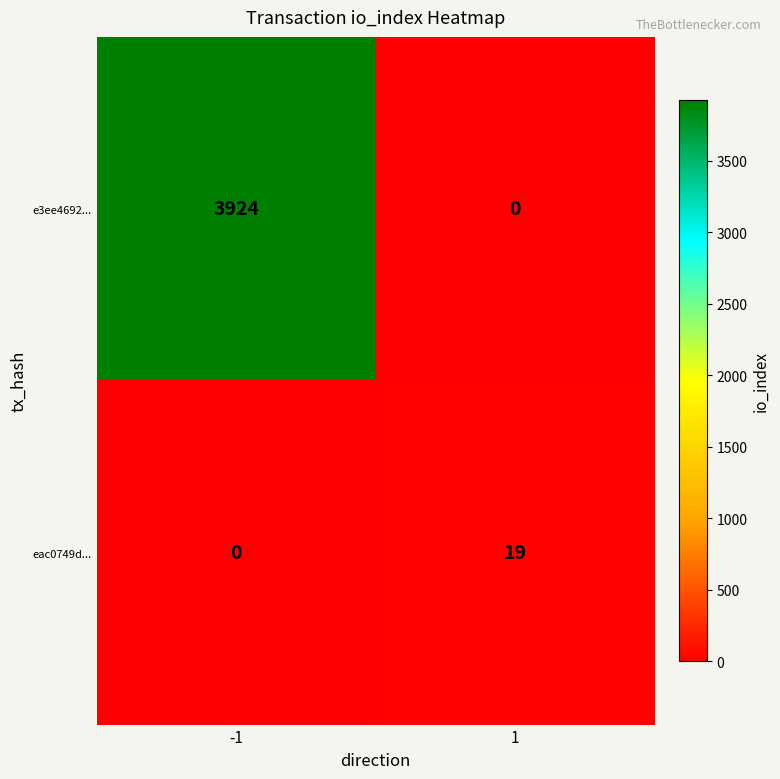

Is the value of eac0749d... at 1 greater than the value of e3ee4692... at -1?

No